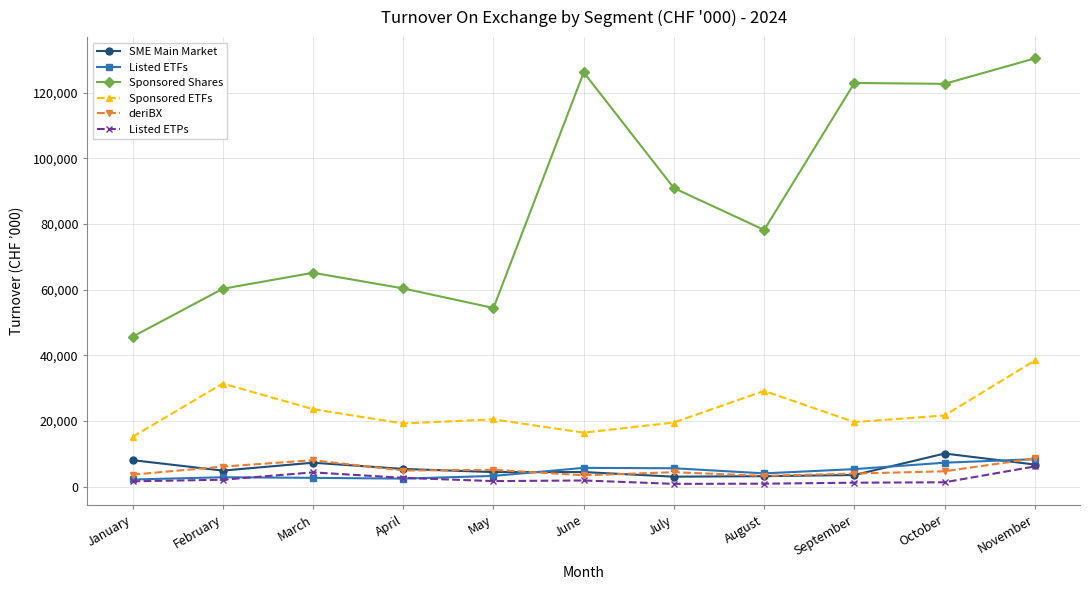

Which series ends up on top after the final intersection of Listed ETPs and Listed ETFs?

Listed ETFs